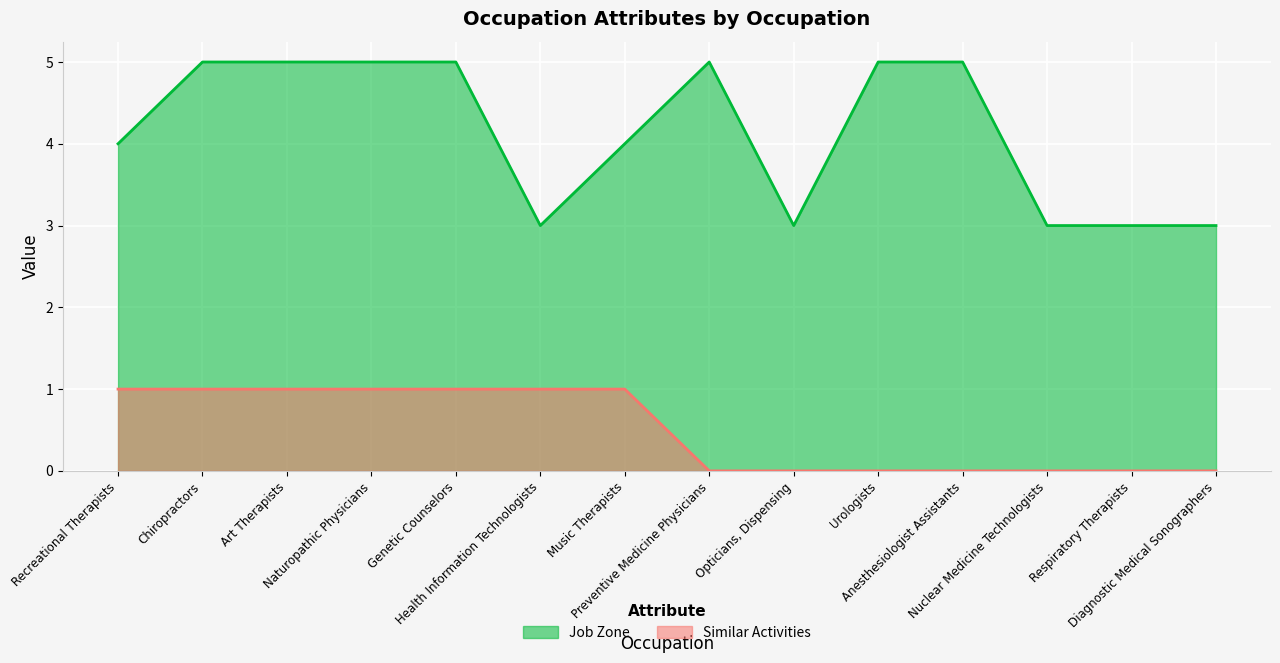

What is the maximum value for Job Zone?

5